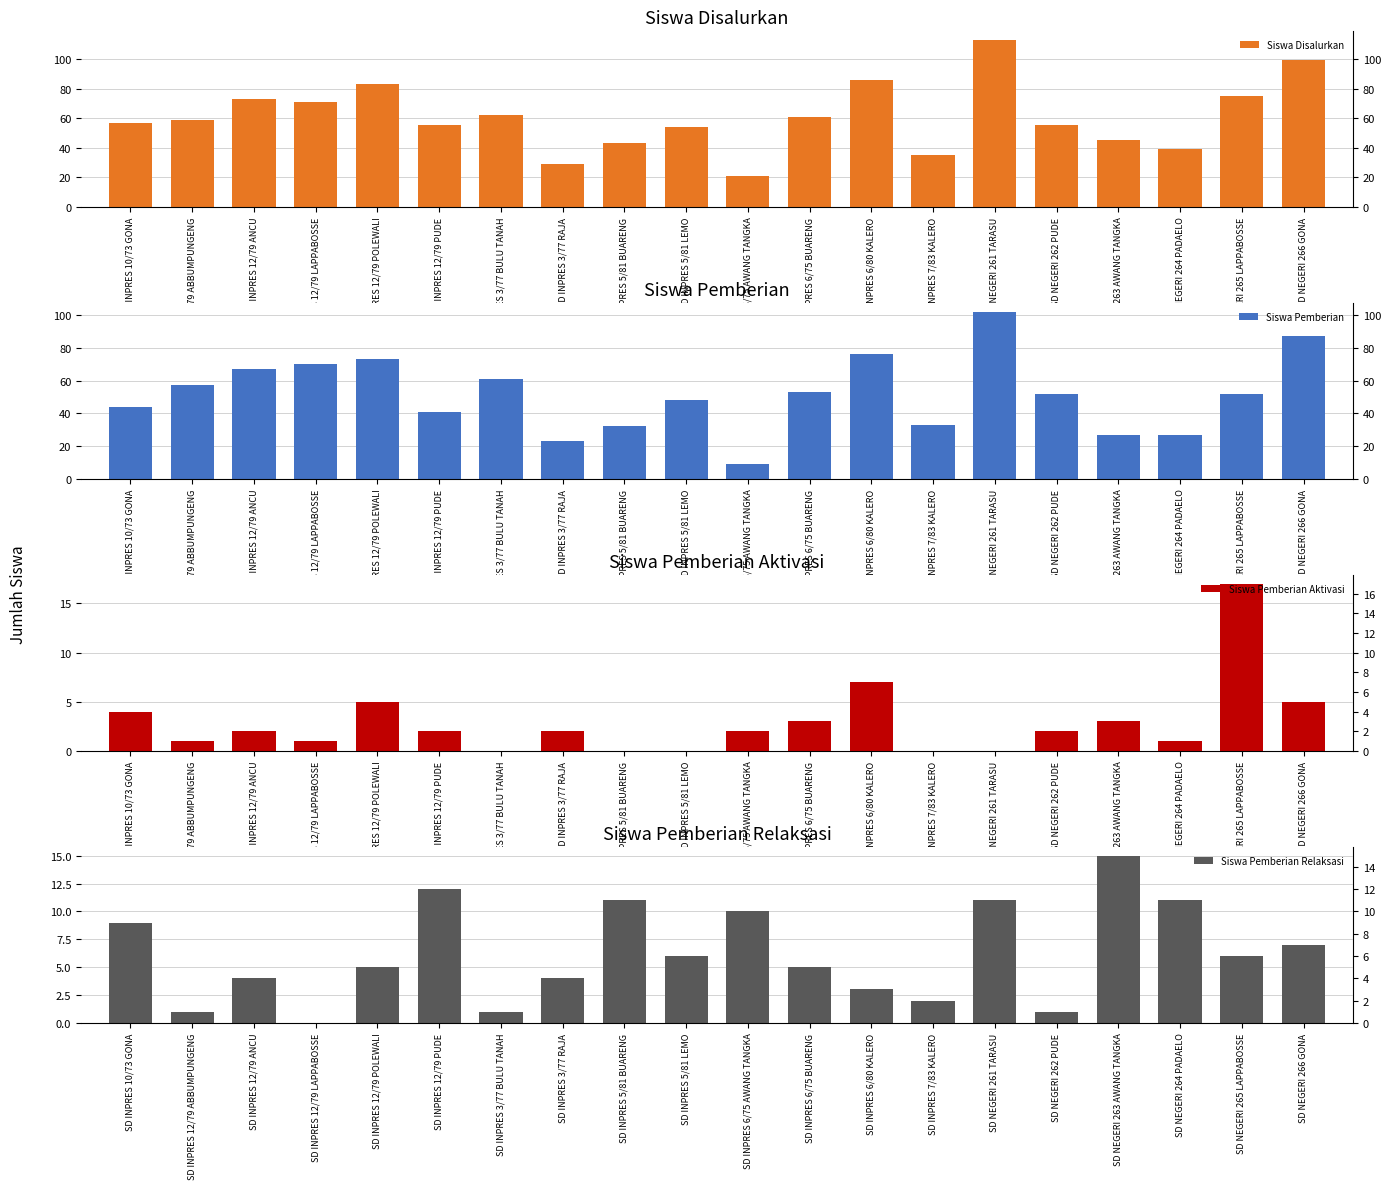

How many groups of bars are there?

20